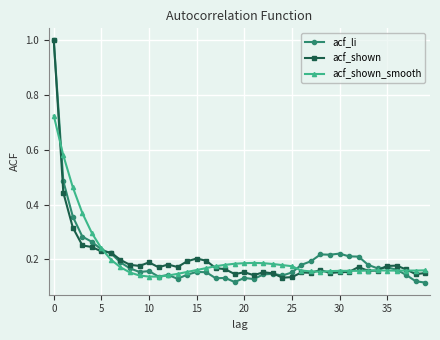

True or false: acf_li has more than 2 interior local peaks.

True